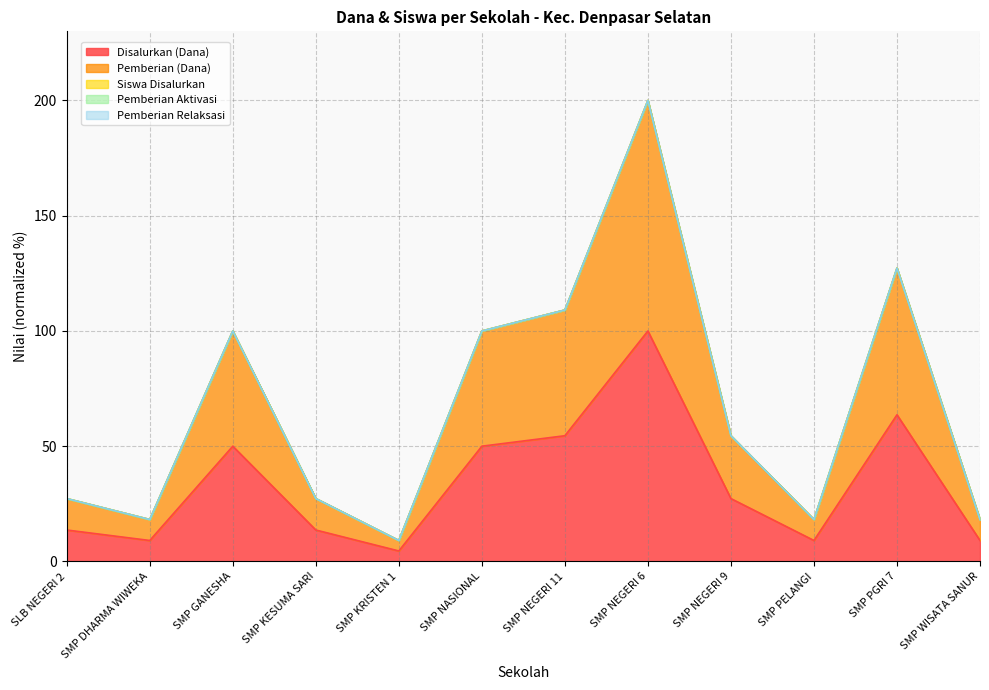

What is the label of the 3rd point from the left?

SMP GANESHA